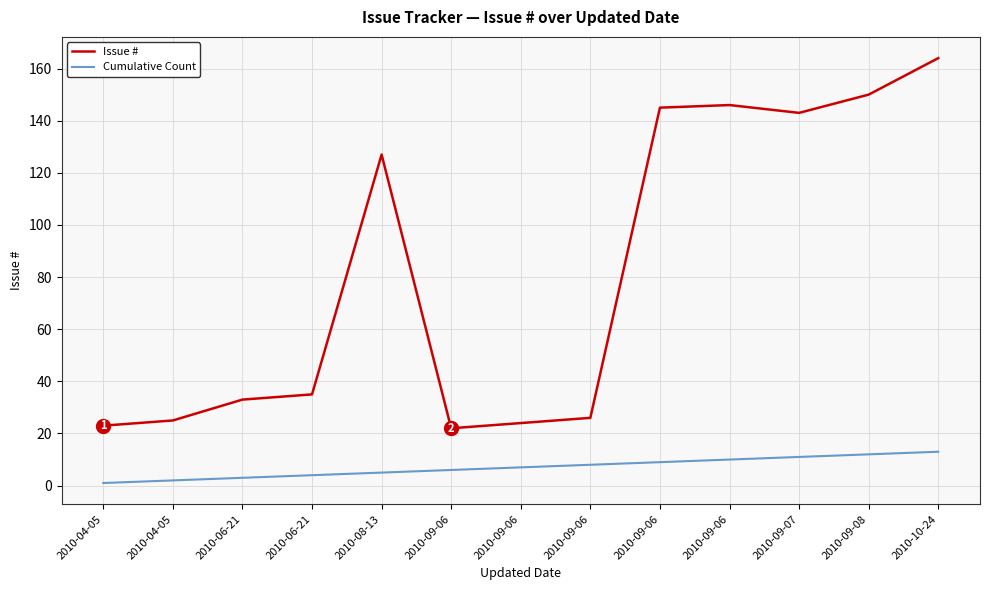

True or false: Cumulative Count and Issue # cross at least once.

False